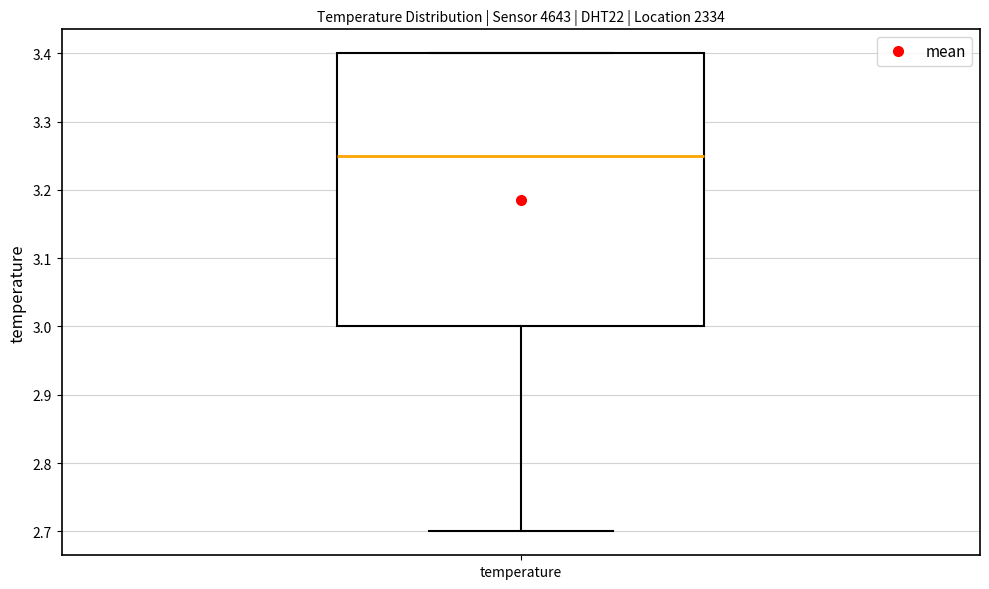

Where does the lower whisker of the box for temperature end on the y-axis? The values are not printed on the chart, so give them approximately, as read against the axis.

2.70